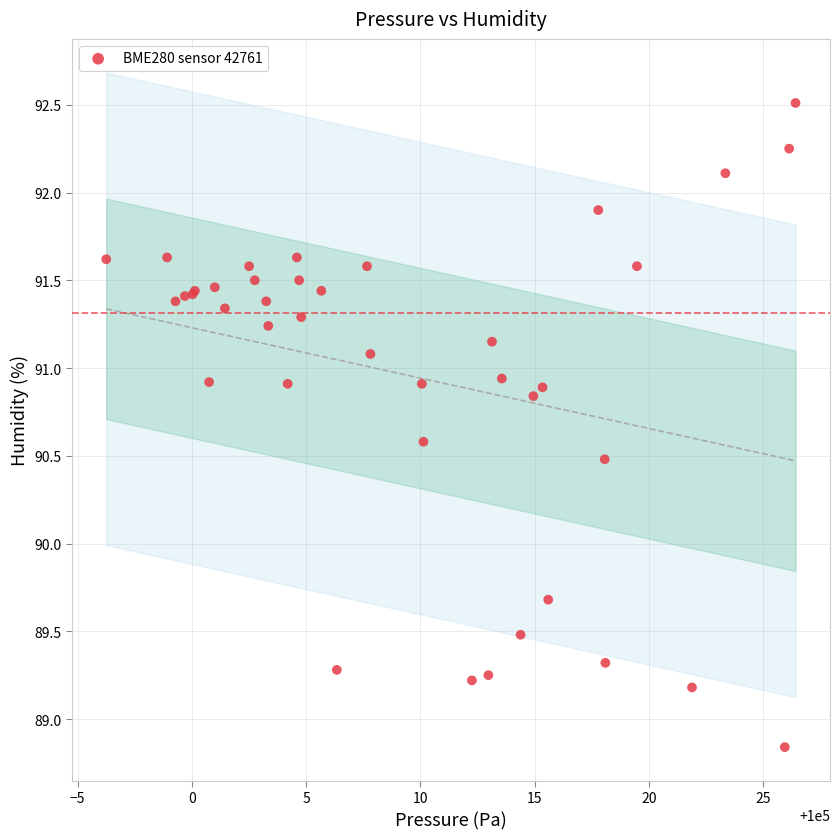

What Y value in the scatter plot is closest to 90?

89.7